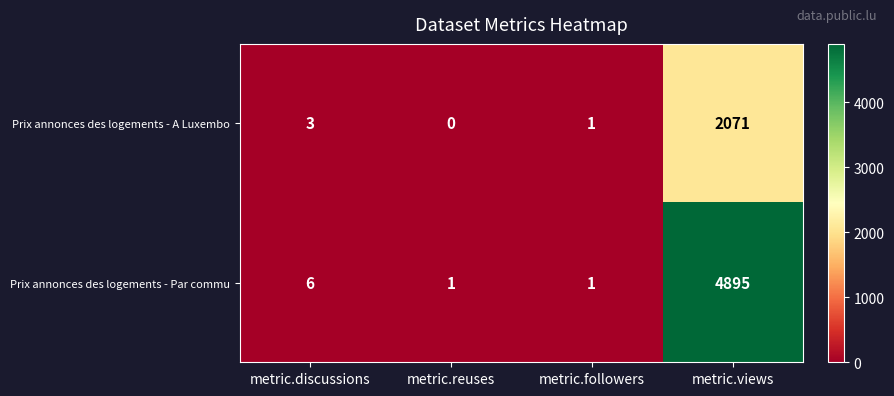

Reading left to right, transcribe all the data shown in this chart.

Prix annonces des logements - A Luxembo: 3	0	1	2071
Prix annonces des logements - Par commu: 6	1	1	4895